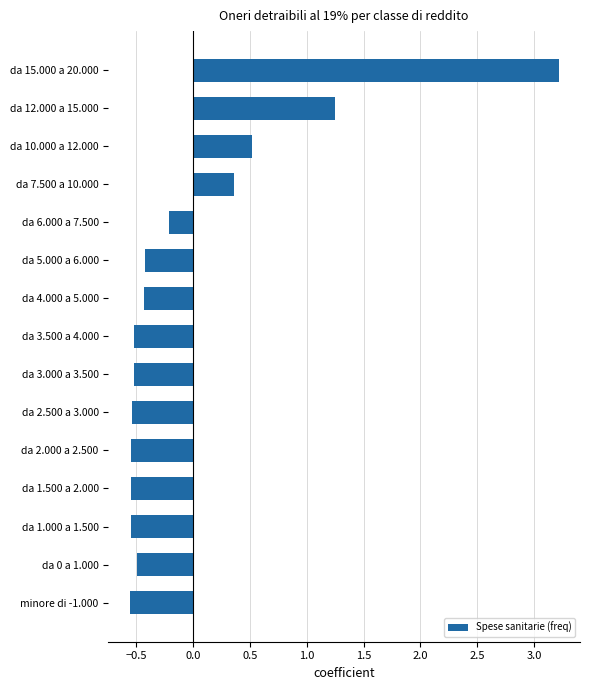

What is the greatest value displayed?

3.2